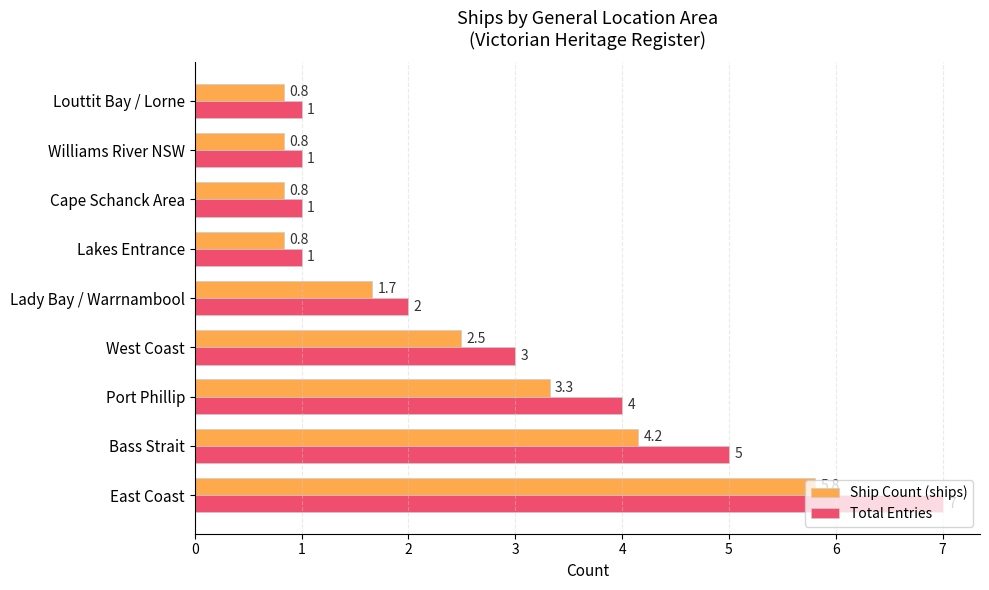

How many series are shown in this chart?

2